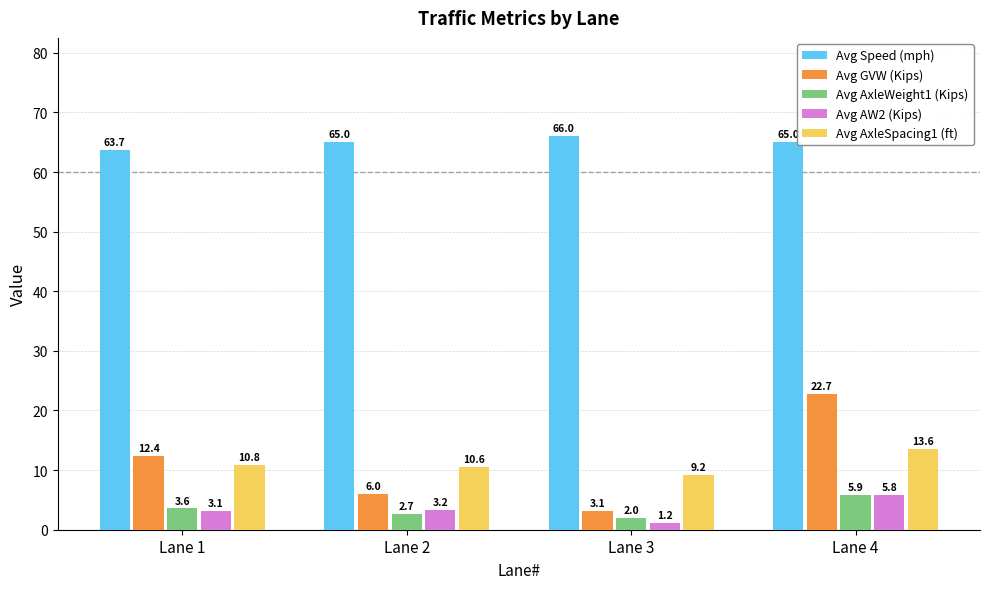

Rank the series at Lane 3 from highest to lowest value.

Avg Speed (mph), Avg AxleSpacing1 (ft), Avg GVW (Kips), Avg AxleWeight1 (Kips), Avg AW2 (Kips)